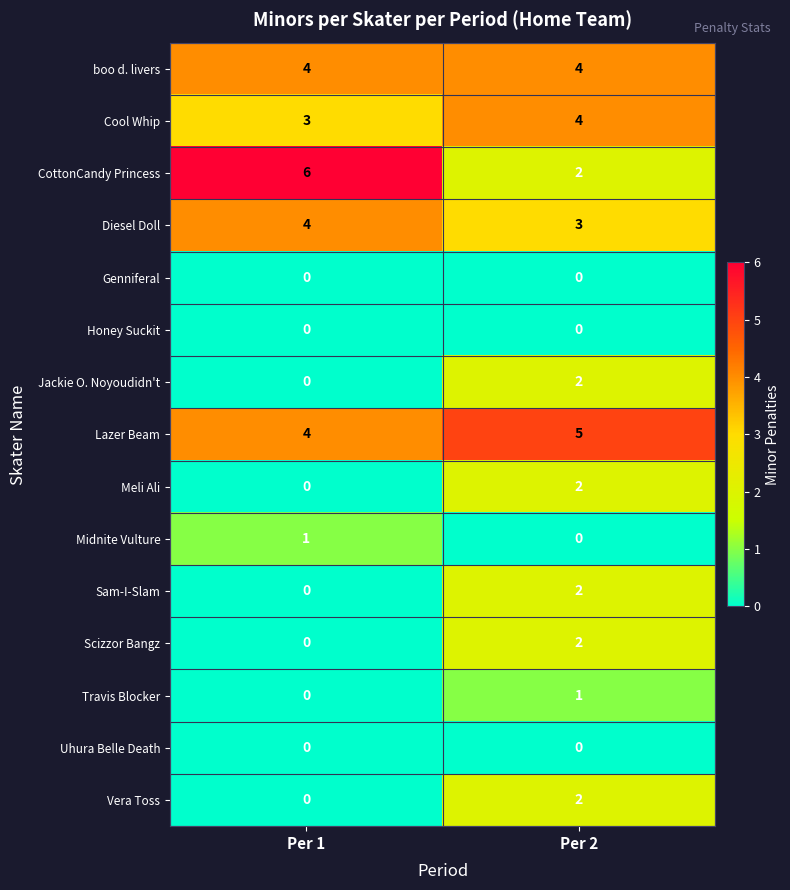

At which label does Cool Whip reach its minimum?

Per 1